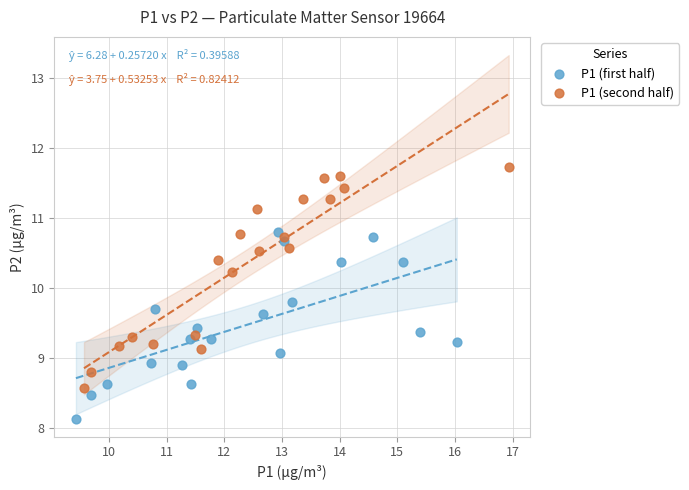

Which series reaches the minimum Y coordinate?

P1 (first half)